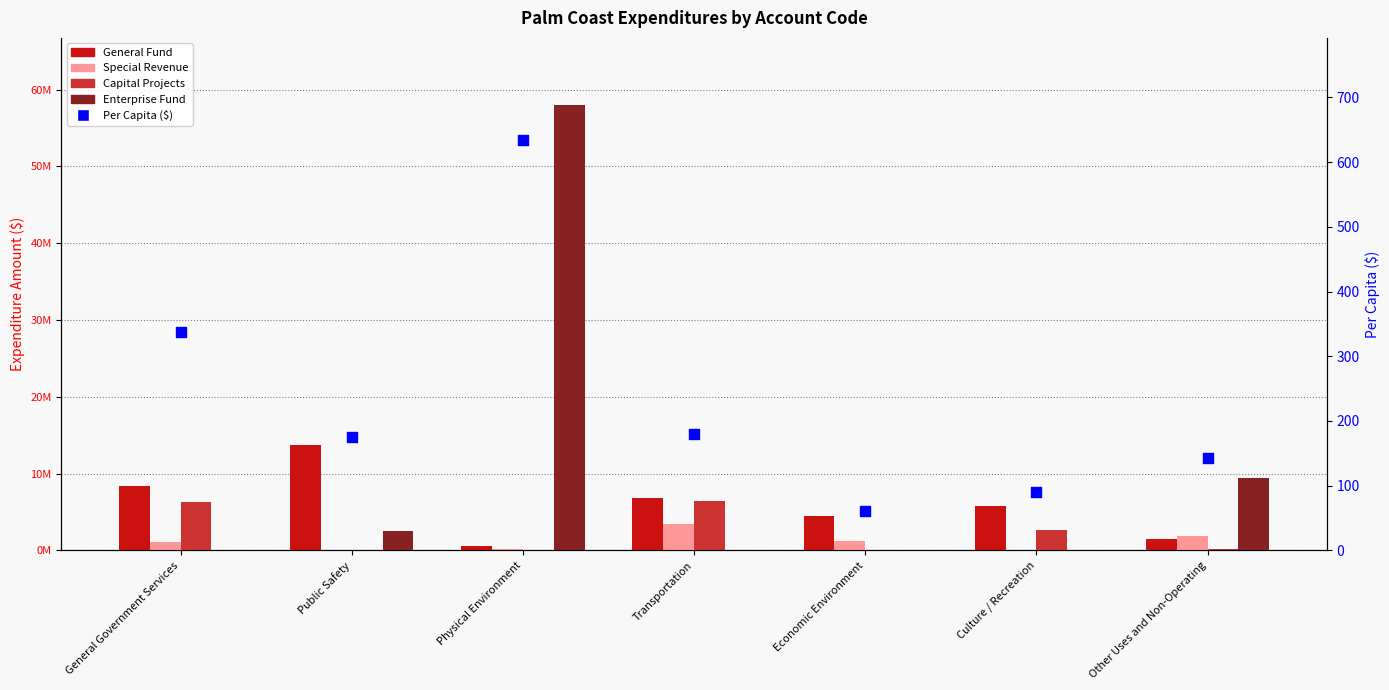

What are all the series names shown in the legend?

General Fund, Special Revenue, Capital Projects, Enterprise Fund, Per Capita ($)